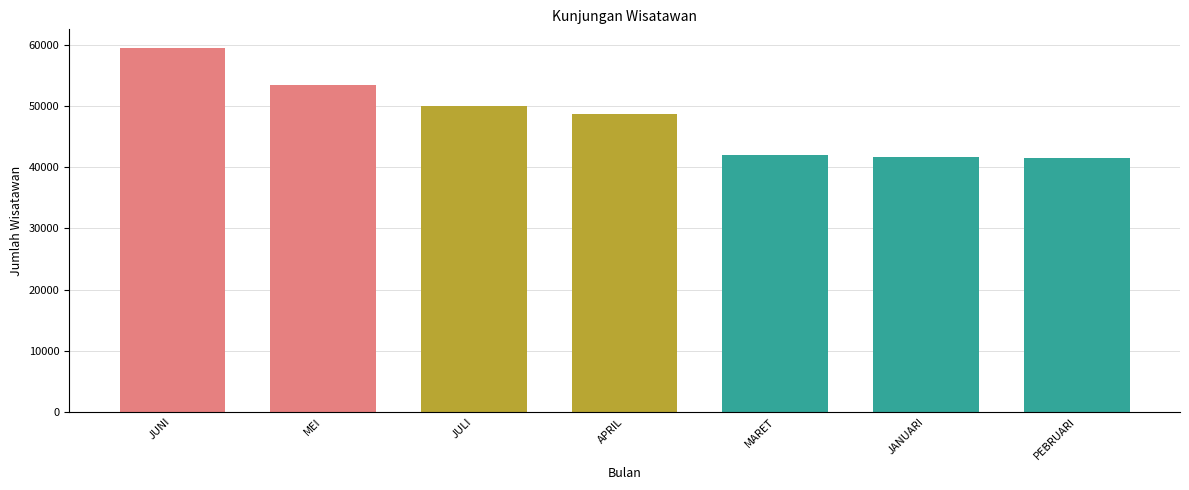

Count the number of data series in this chart.

1